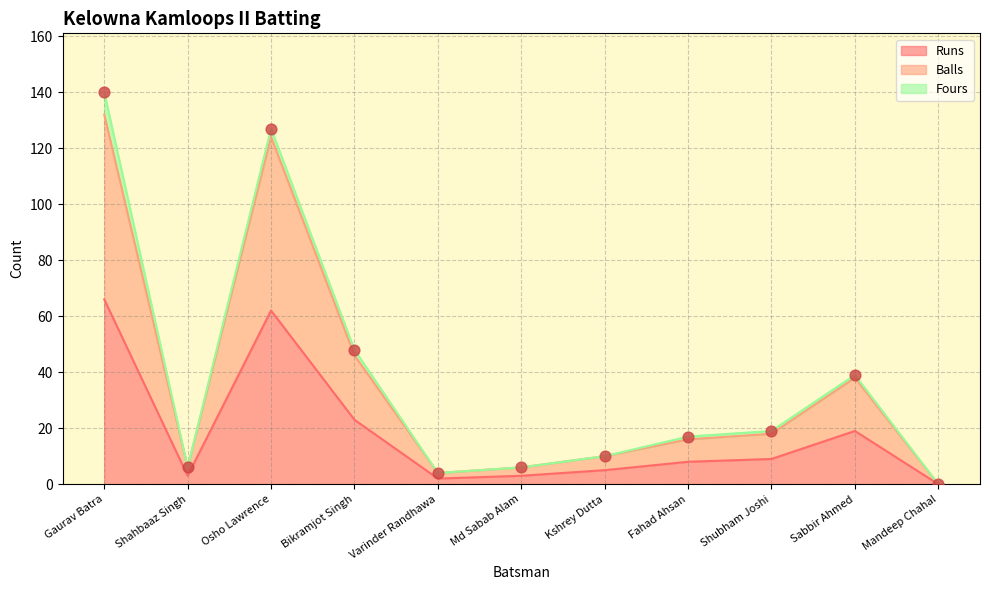

Which series has the largest total across all categories?

Balls